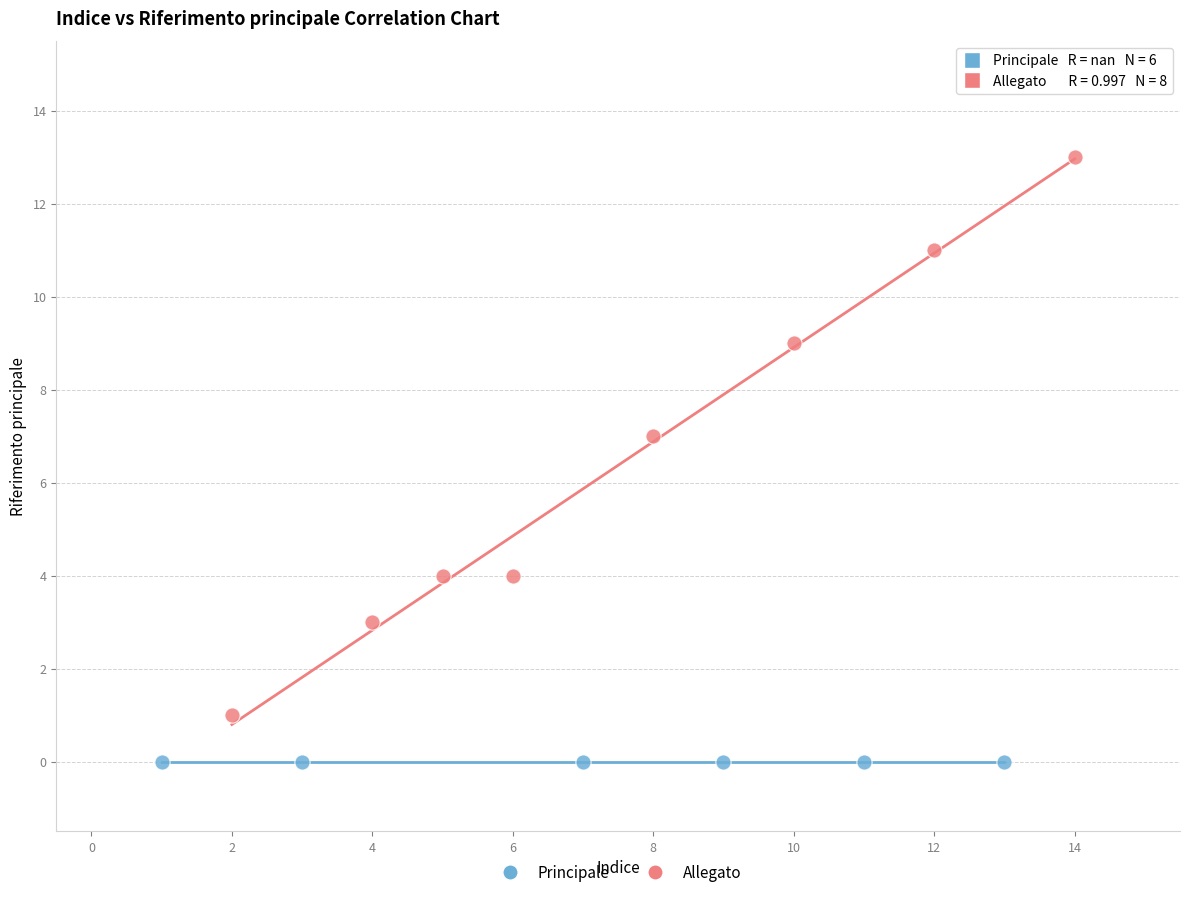

Which series reaches the maximum Y coordinate?

Allegato